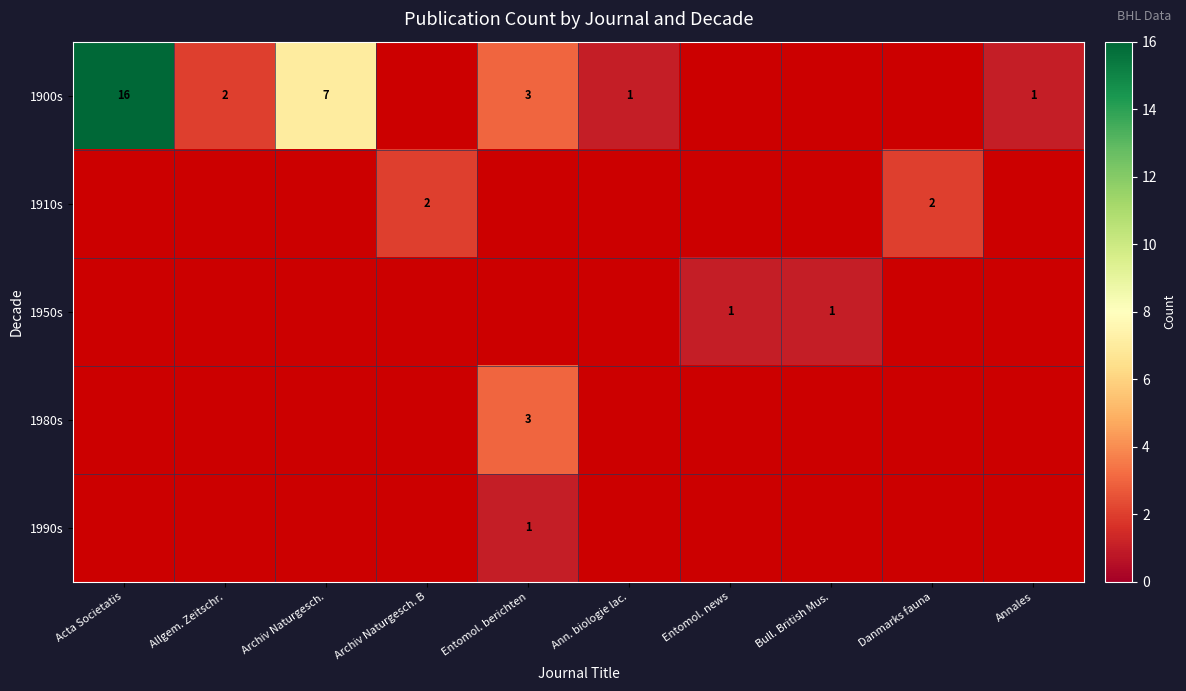

Which category has the highest value across all series?

Acta Societatis